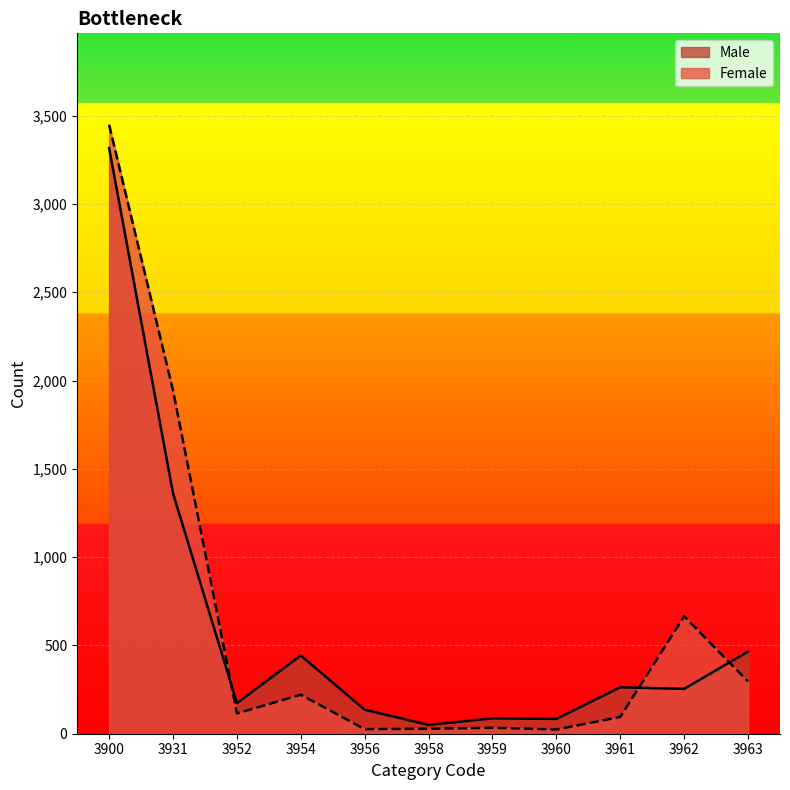

How many intersections are there between Female and Male?

3